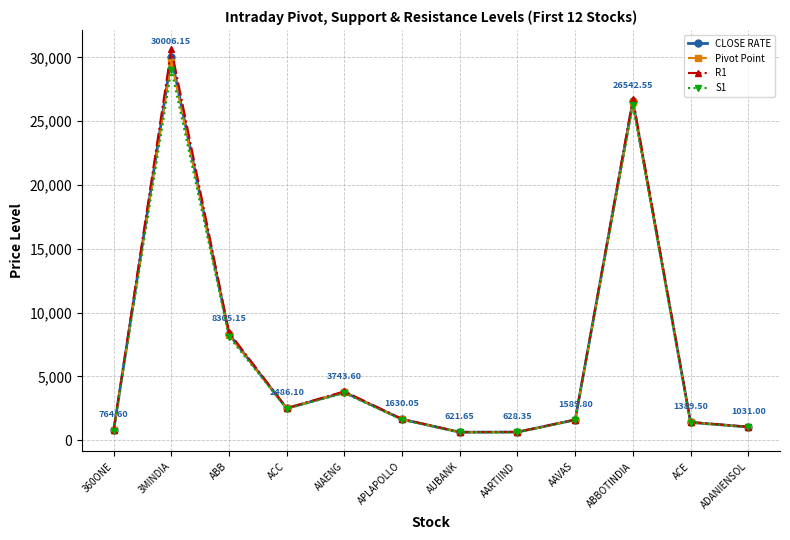

What is the difference between the R1 values at 360ONE and ACE?

641.8